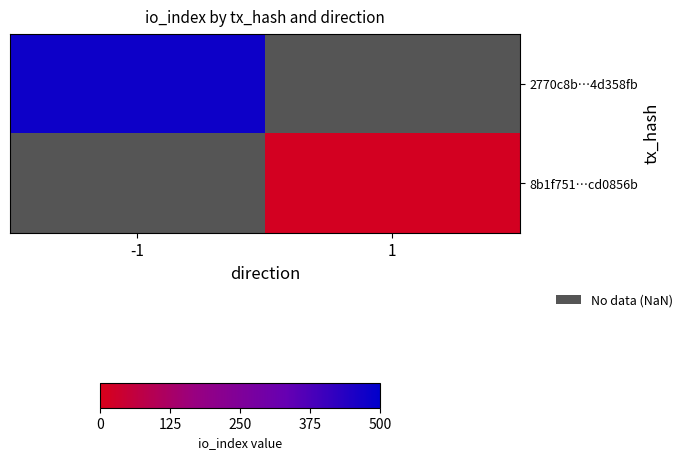

Is the value of 2770c8b…4d358fb at -1 greater than the value of 8b1f751…cd0856b at 1?

Yes